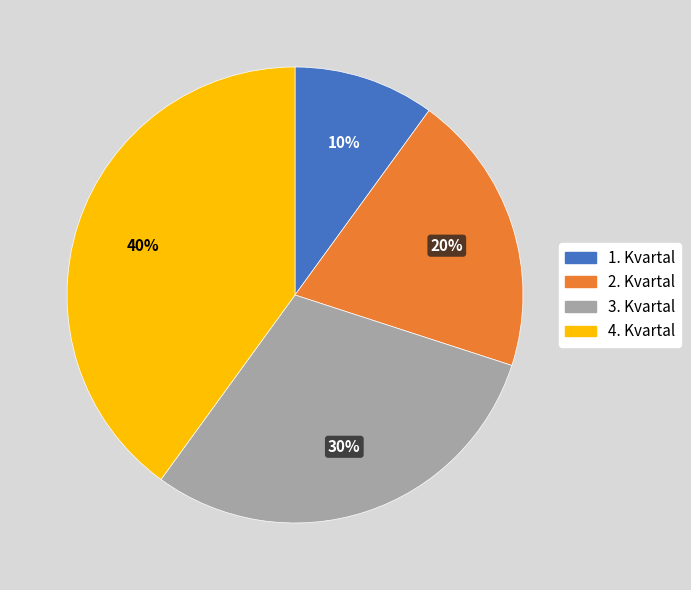

Which slice is the largest?

4. Kvartal